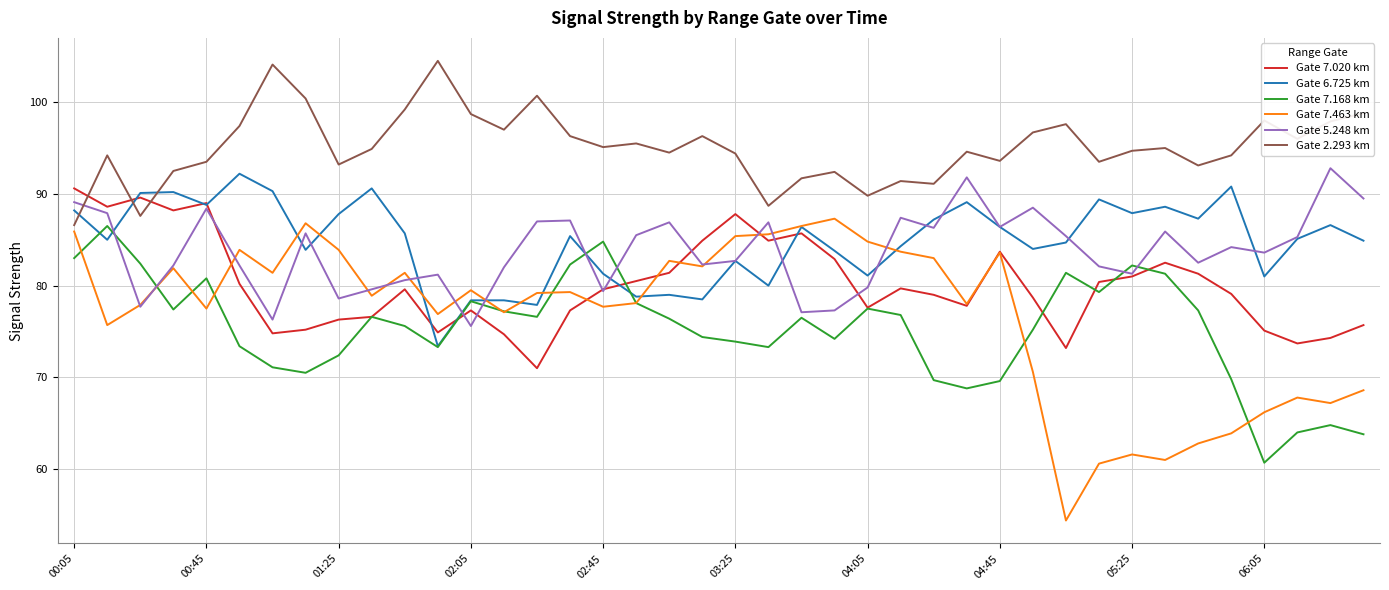

Which series has the largest range (max minus min)?

Gate 7.463 km